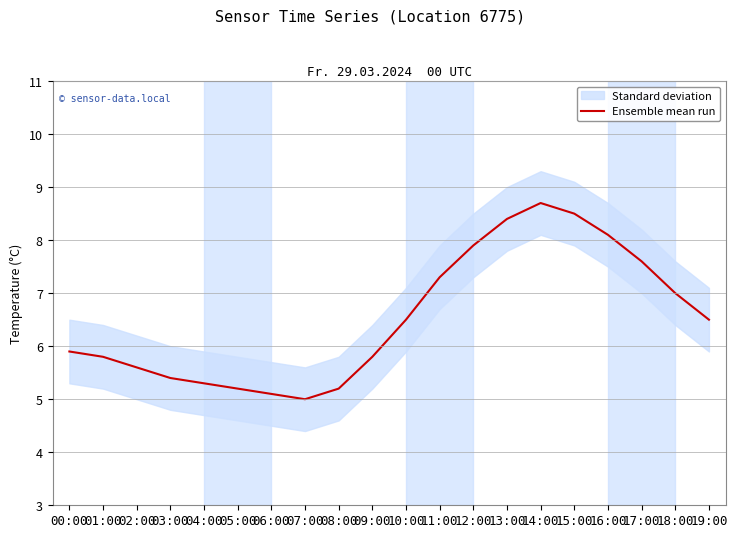

The value at 08:00 is 8.8. True or false?

False